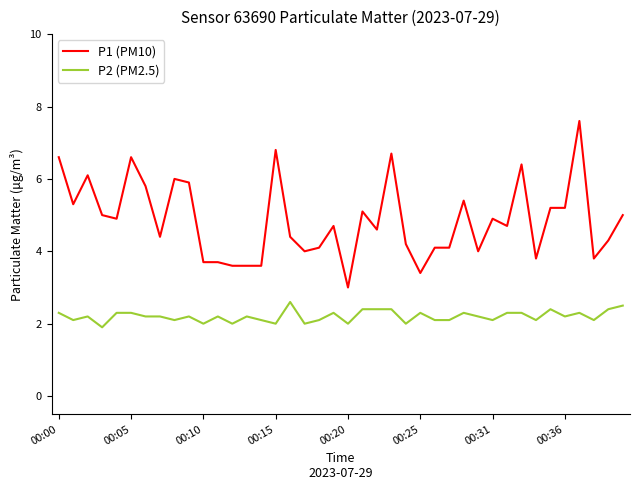

Rank the series by their maximum value, from highest to lowest.

P1 (PM10), P2 (PM2.5)